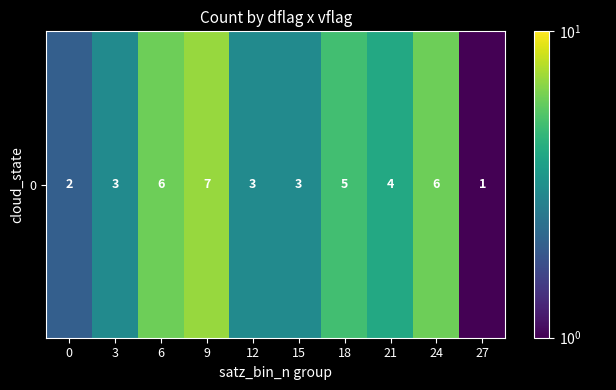

Rank the categories by value from lowest to highest.

27, 0, 3, 12, 15, 21, 18, 6, 24, 9